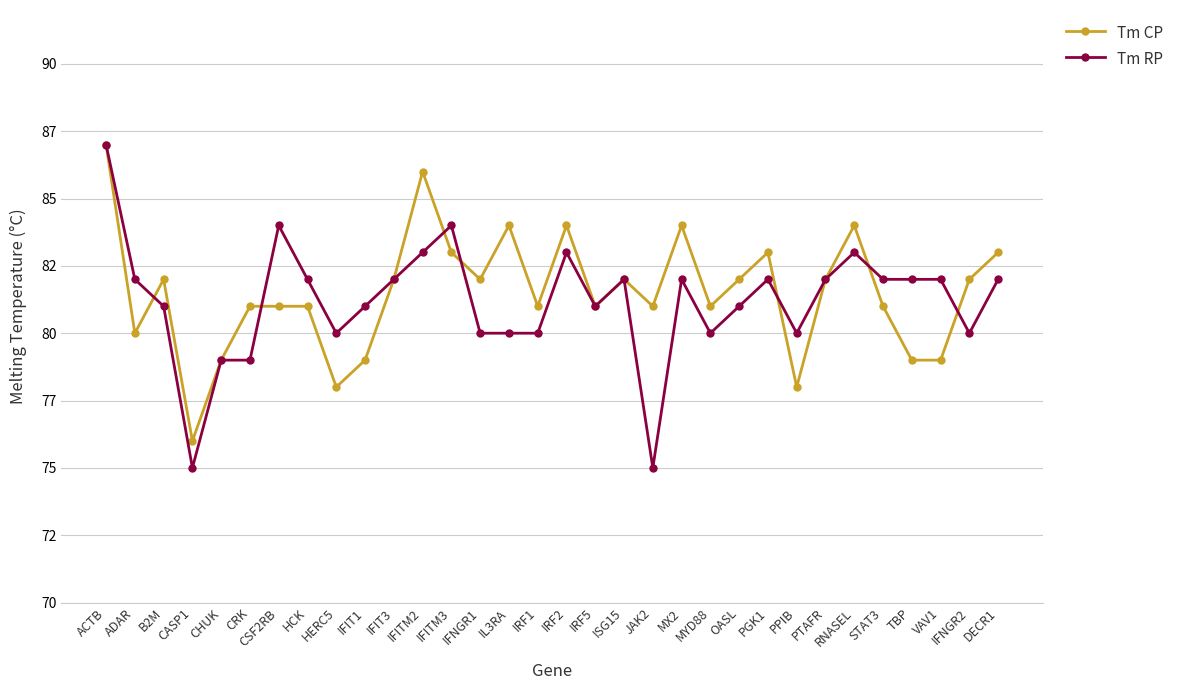

What is the label of the 25th point from the left?

PPIB